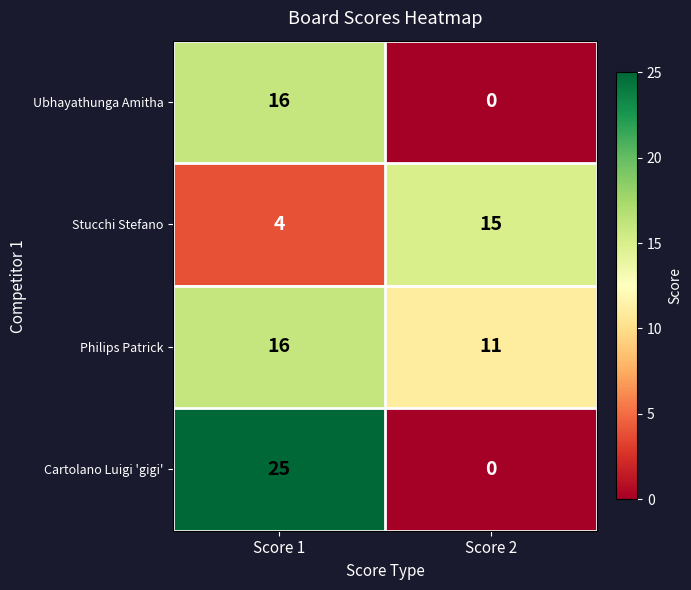

Reading left to right, what are all the values shown in this chart?

Ubhayathunga Amitha: Score 1=16	Score 2=0
Stucchi Stefano: Score 1=4	Score 2=15
Philips Patrick: Score 1=16	Score 2=11
Cartolano Luigi 'gigi': Score 1=25	Score 2=0